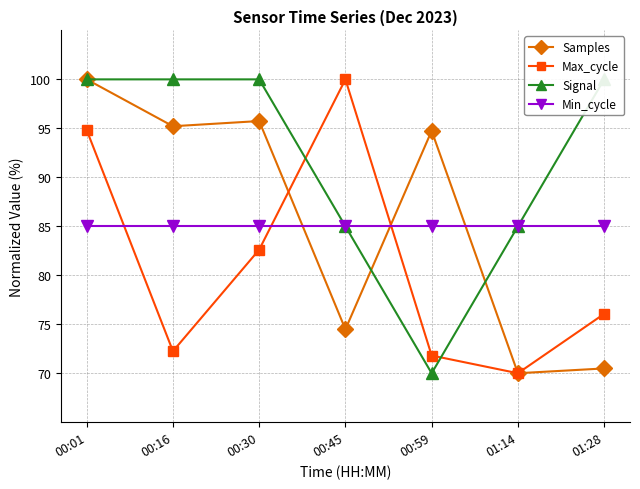

How many lines are shown in the chart?

4